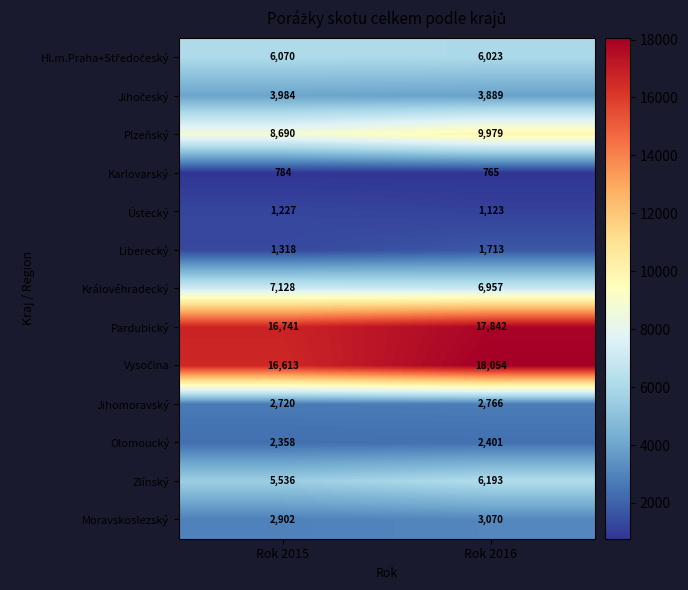

What is the difference between the Jihomoravský values at Rok 2016 and Rok 2015?

46